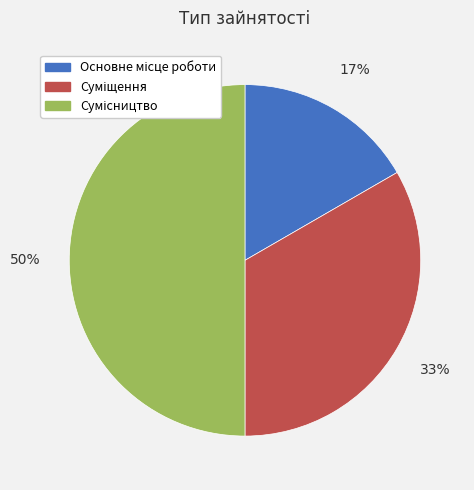

To the nearest percent, what is the difference between the largest and smallest slice percentages?

33%